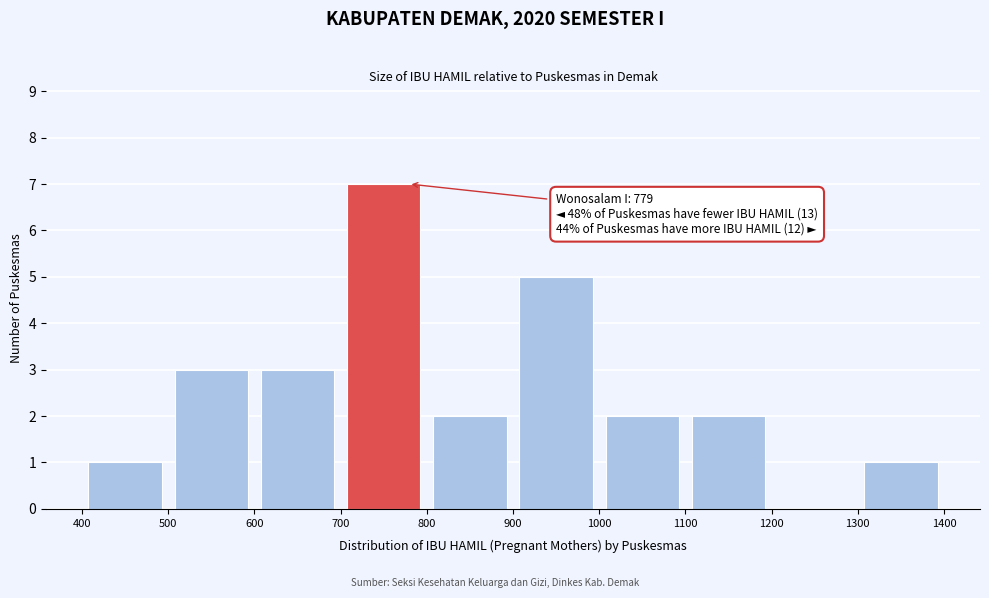

Over which range of the x-axis is the bar tallest?

700 to 800